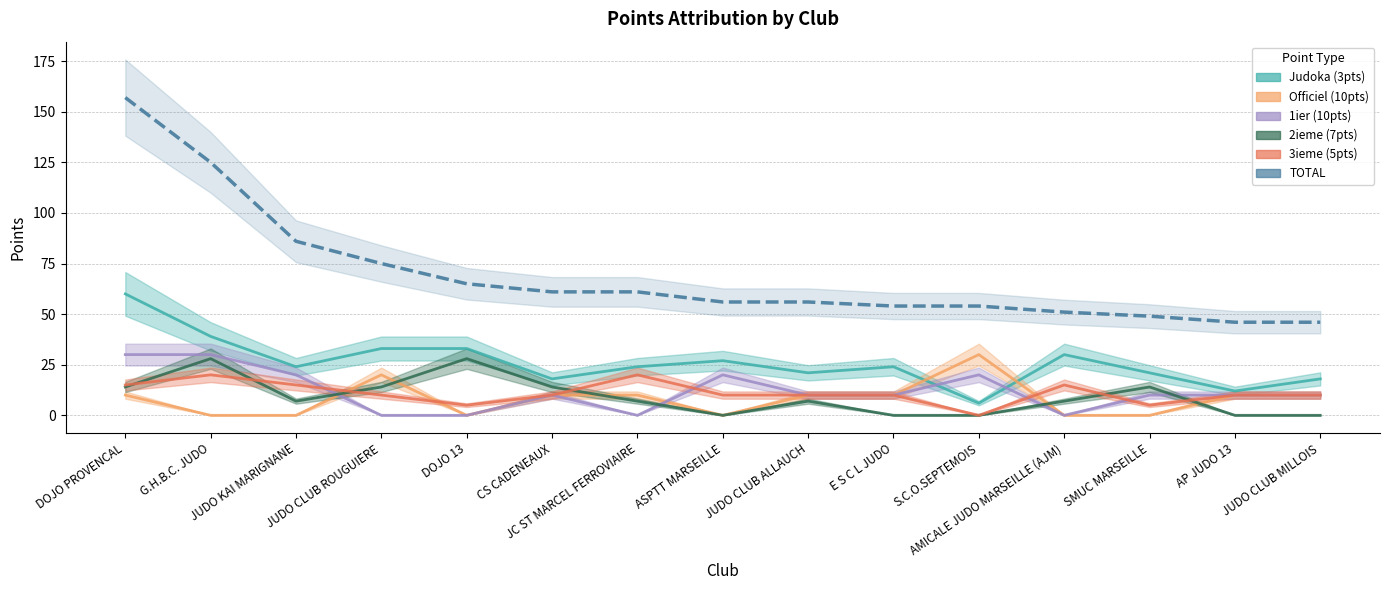

How many lines are shown in the chart?

6